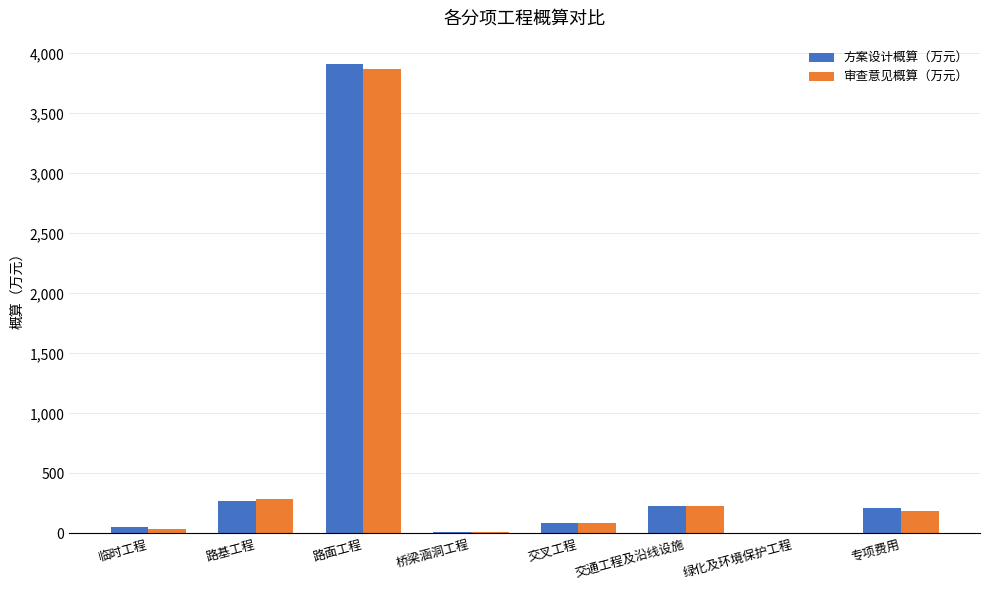

At which category does the chart reach its peak across all series?

路面工程